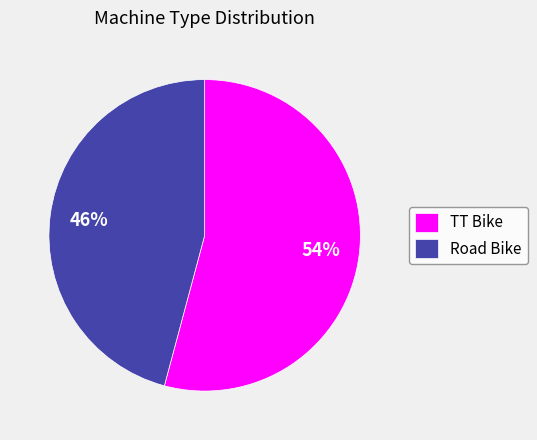

Which has a higher value, Road Bike or TT Bike?

TT Bike